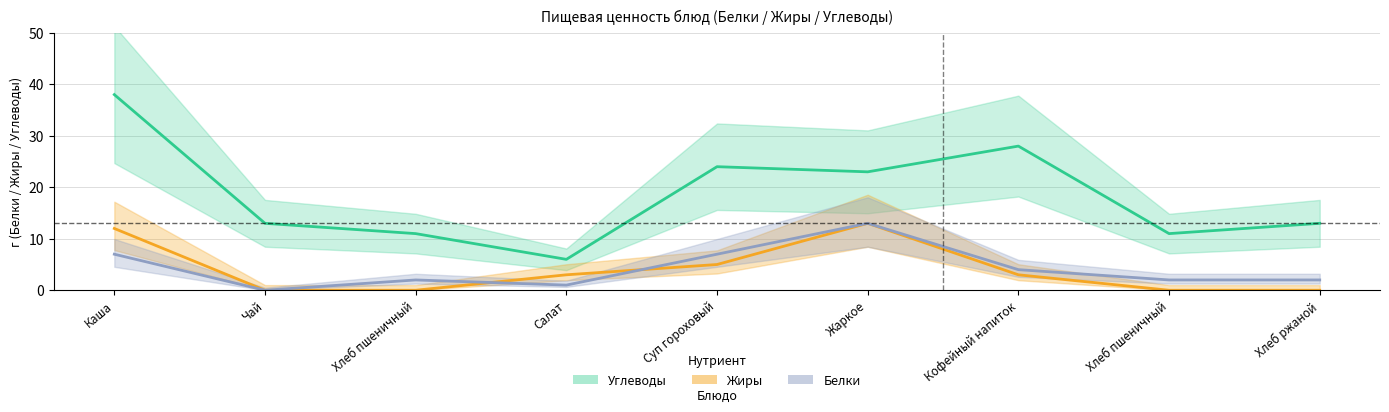

True or false: Углеводы has a value of 13 at Хлеб ржаной.

True